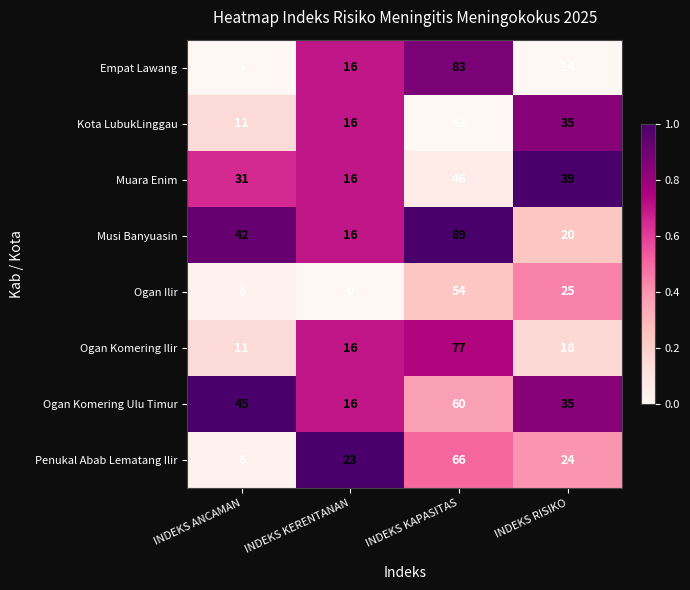

What is the spread (max minus min) of values at INDEKS RISIKO?

25